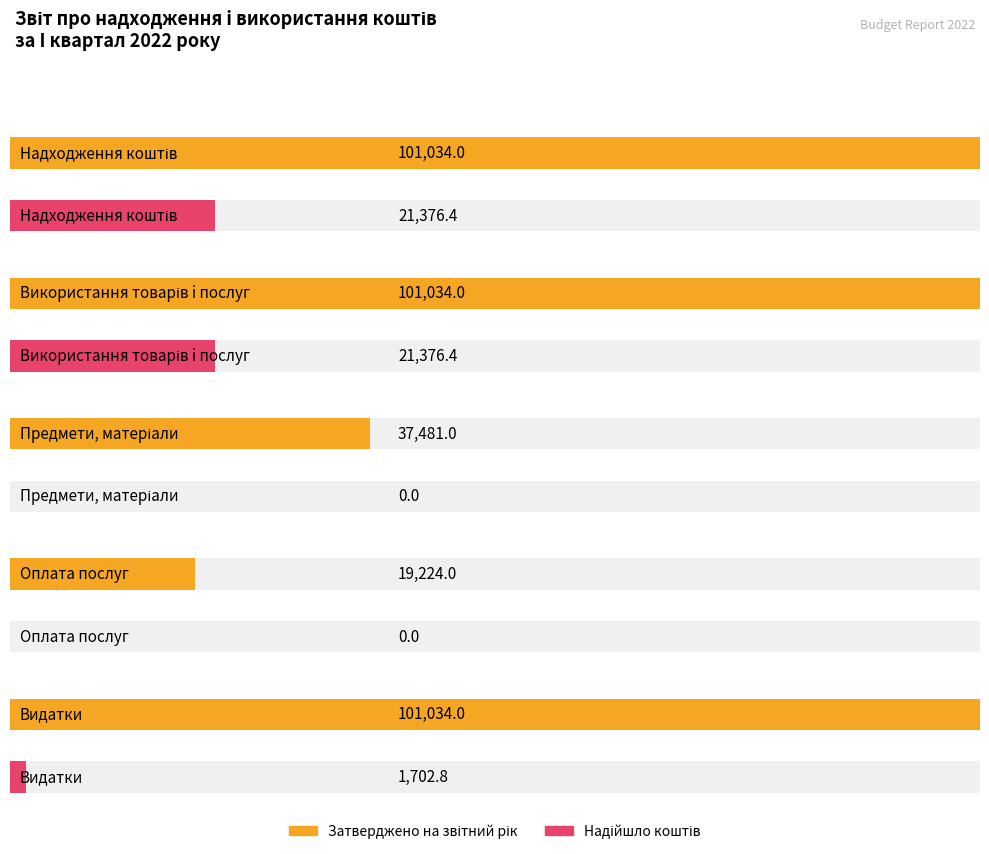

How many bars are there in each group?

2